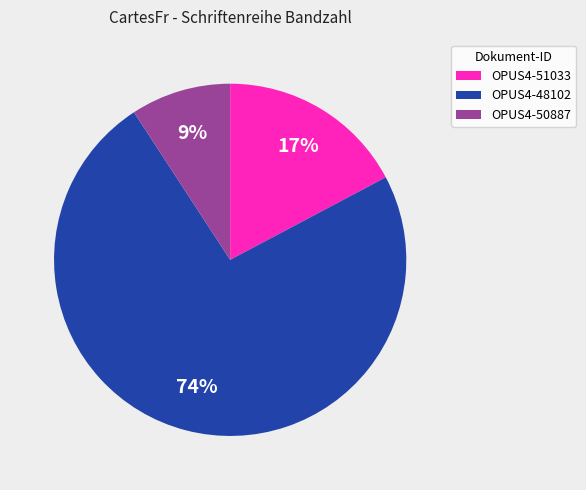

Does OPUS4-48102 represent more than half of the total?

Yes